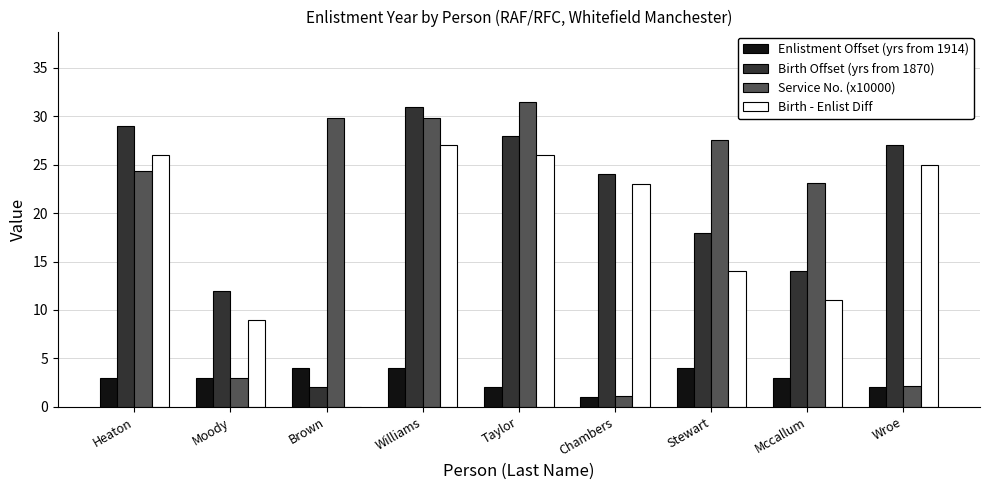

How many bars are there in total?

36